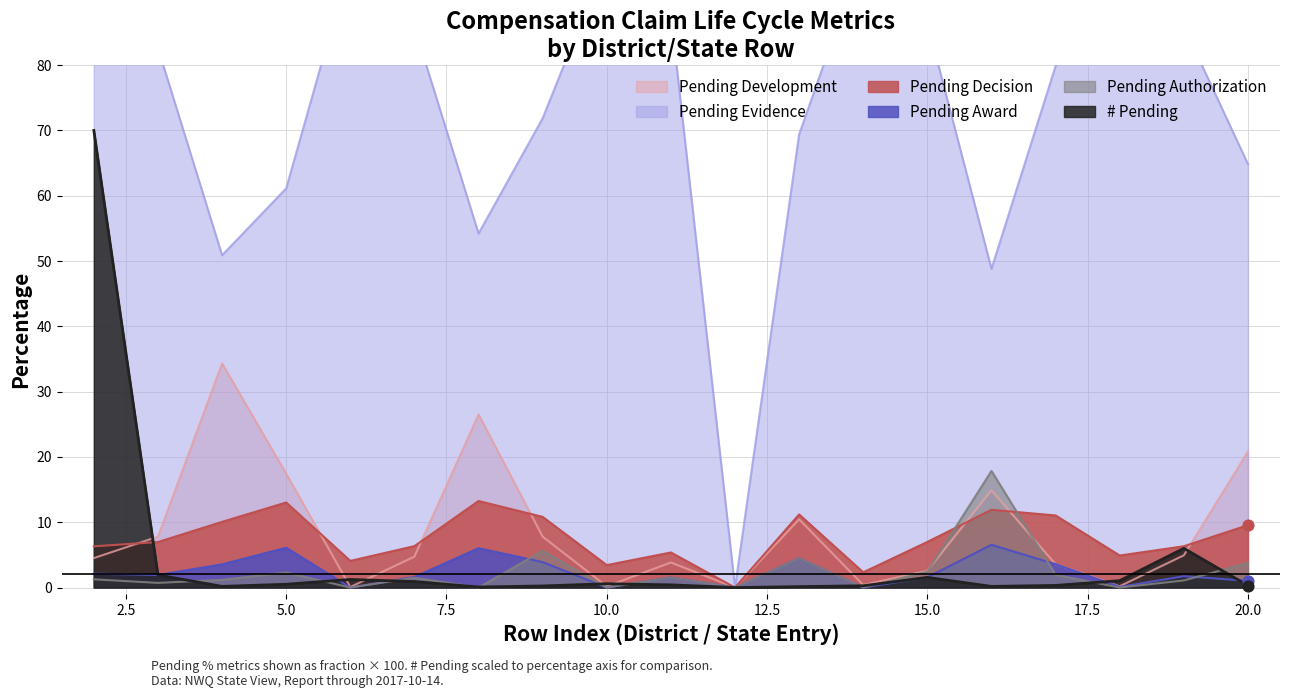

What is the total value across all series at 6?

101.2